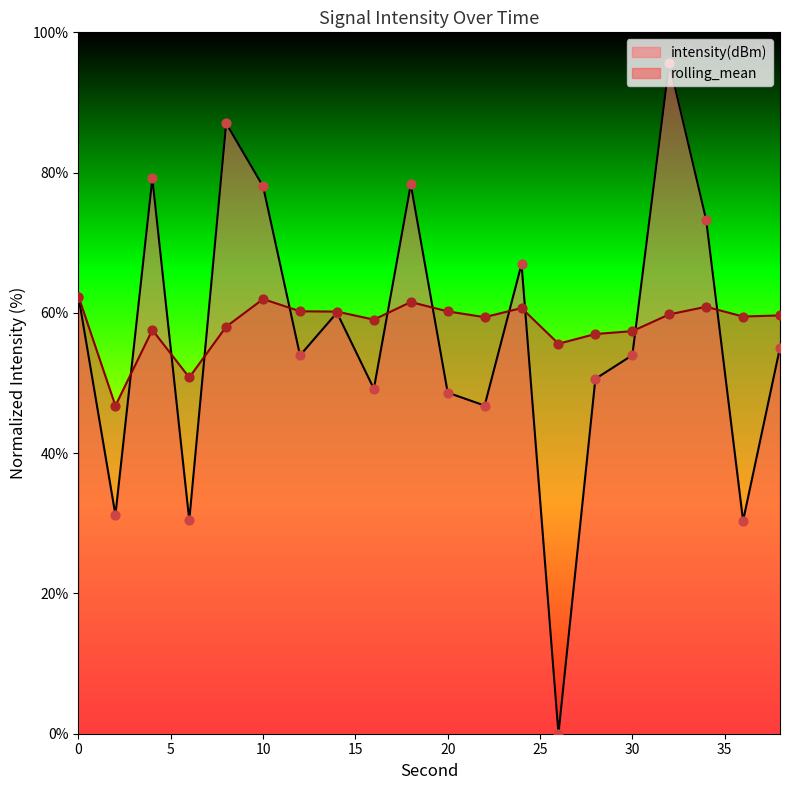

At which category is the sum across all series the highest?

32